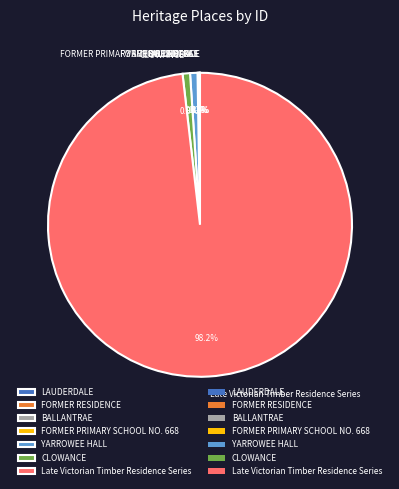

What is the largest slice in the pie chart?

Late Victorian Timber Residence Series